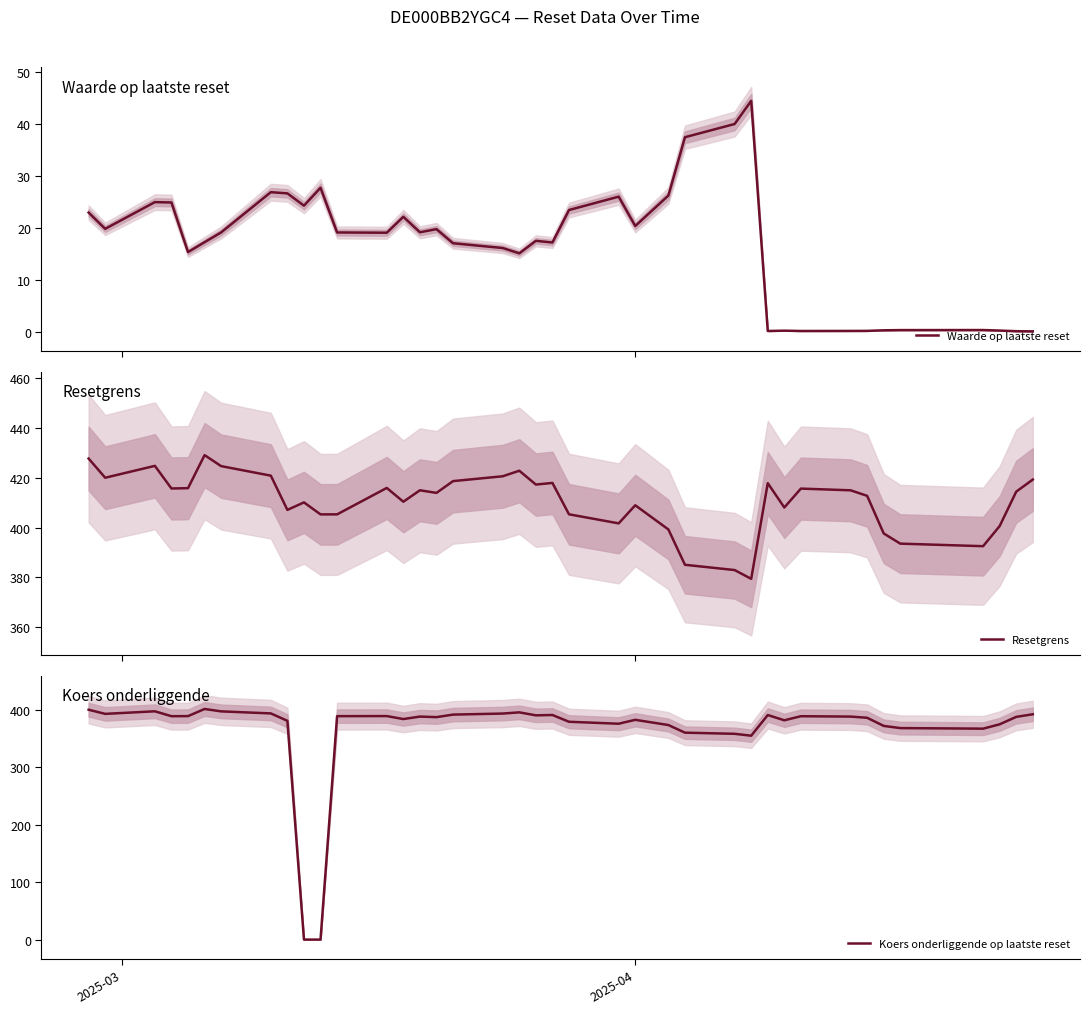

What is the minimum value for Resetgrens?

379.4